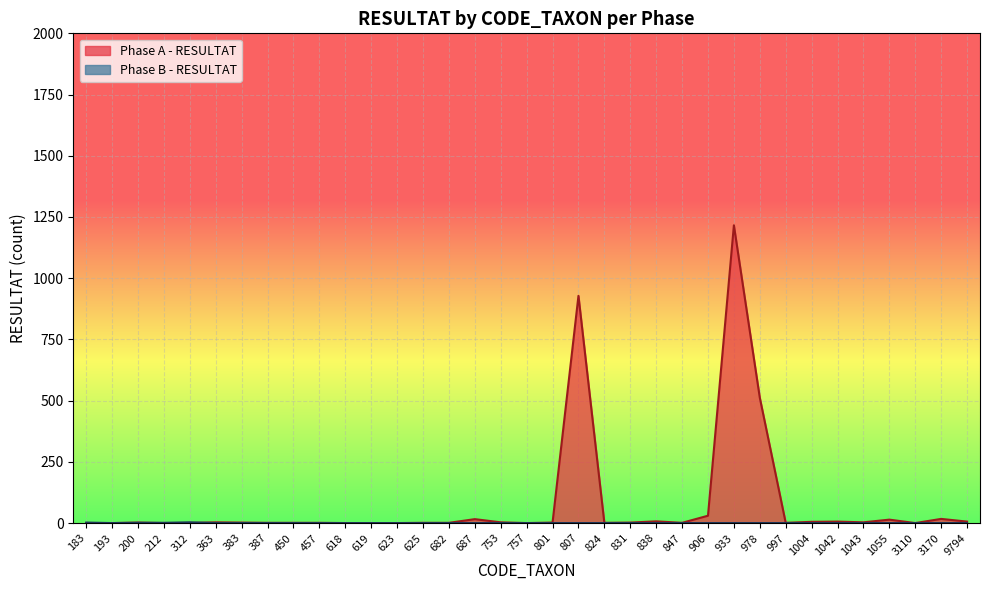

Count the number of data series in this chart.

2